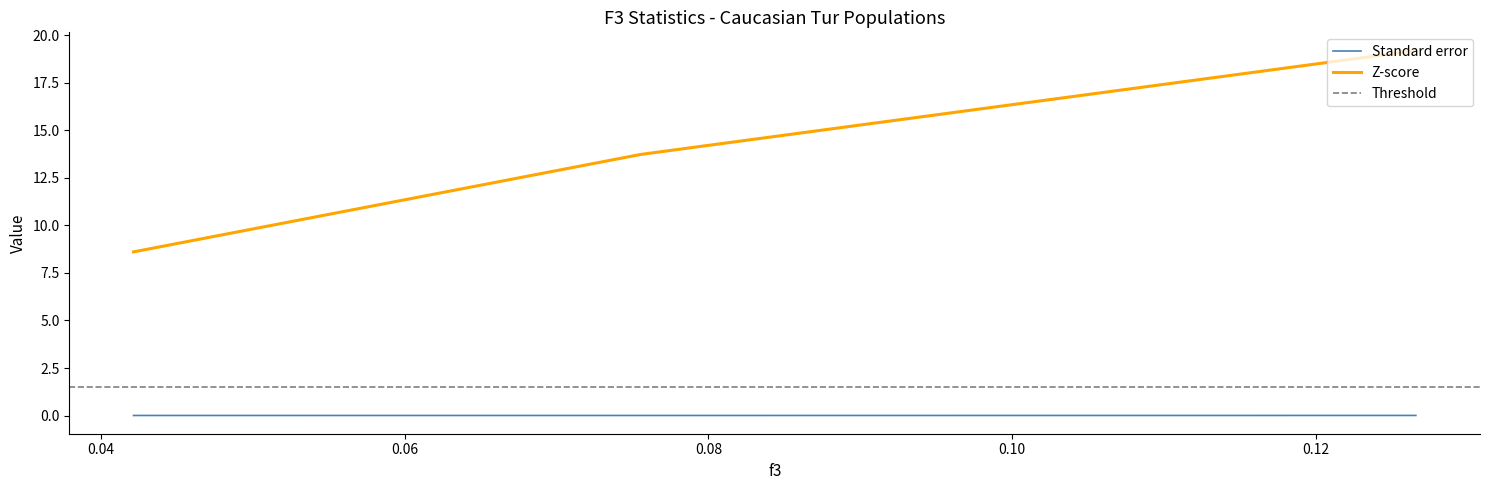

At which label is Z-score closest to 13?

0.075554